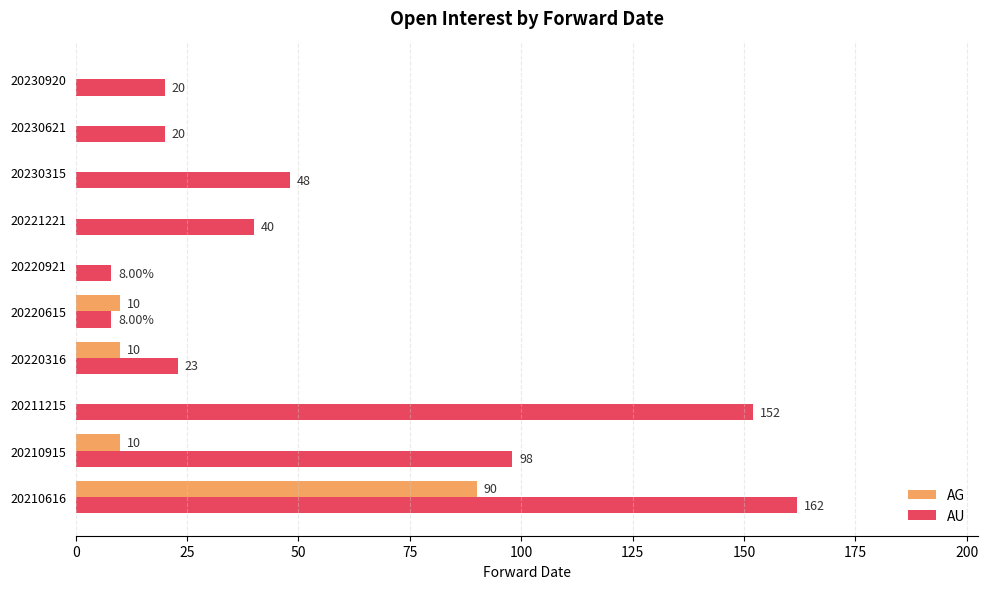

What is the sum of the AG values at 20210616 and 20220615?

100